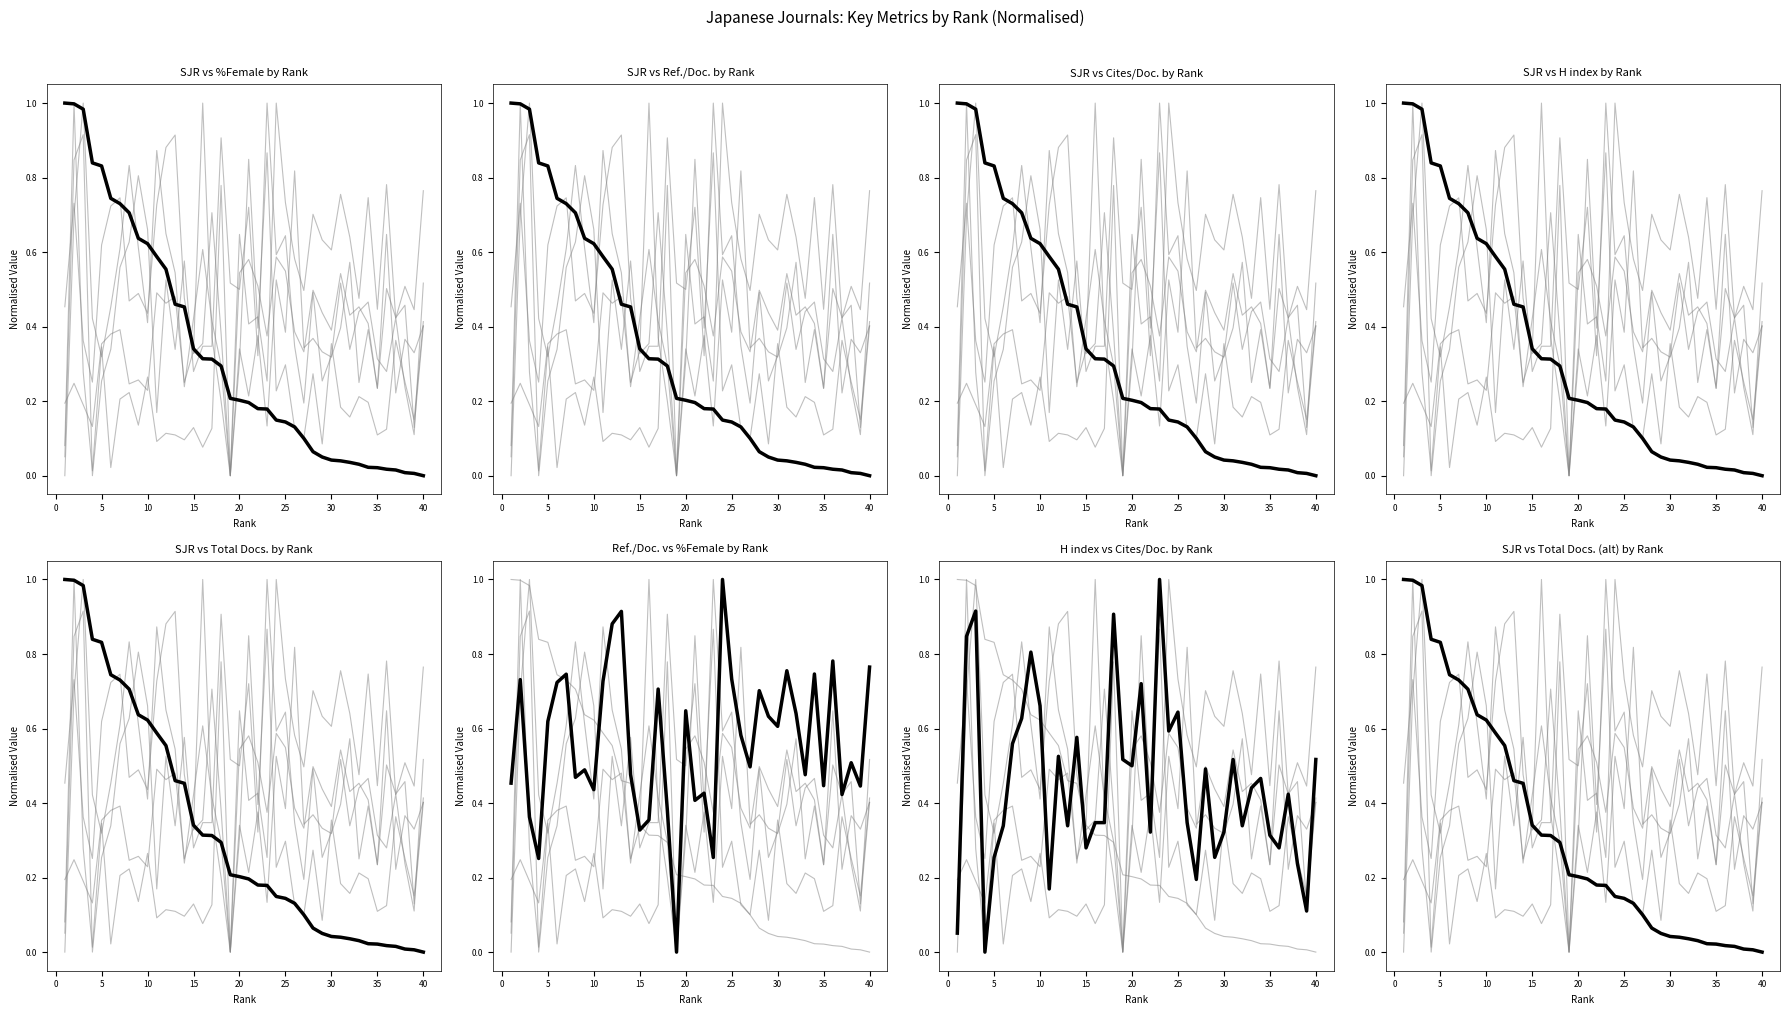

How many lines are shown in the chart?

6